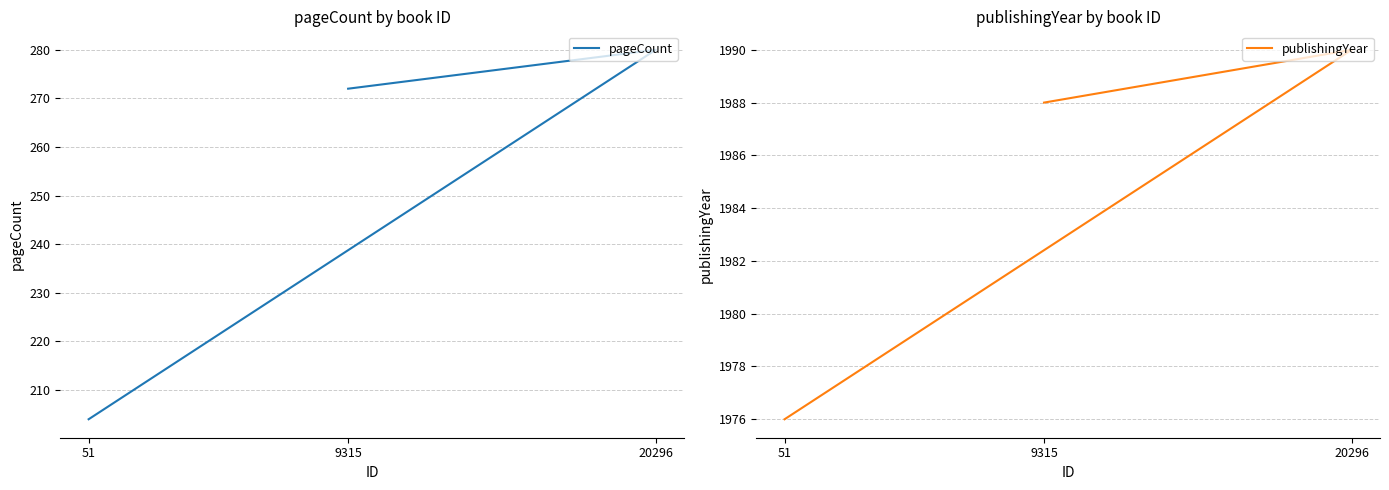

Where is pageCount nearest to the value 242?

9315